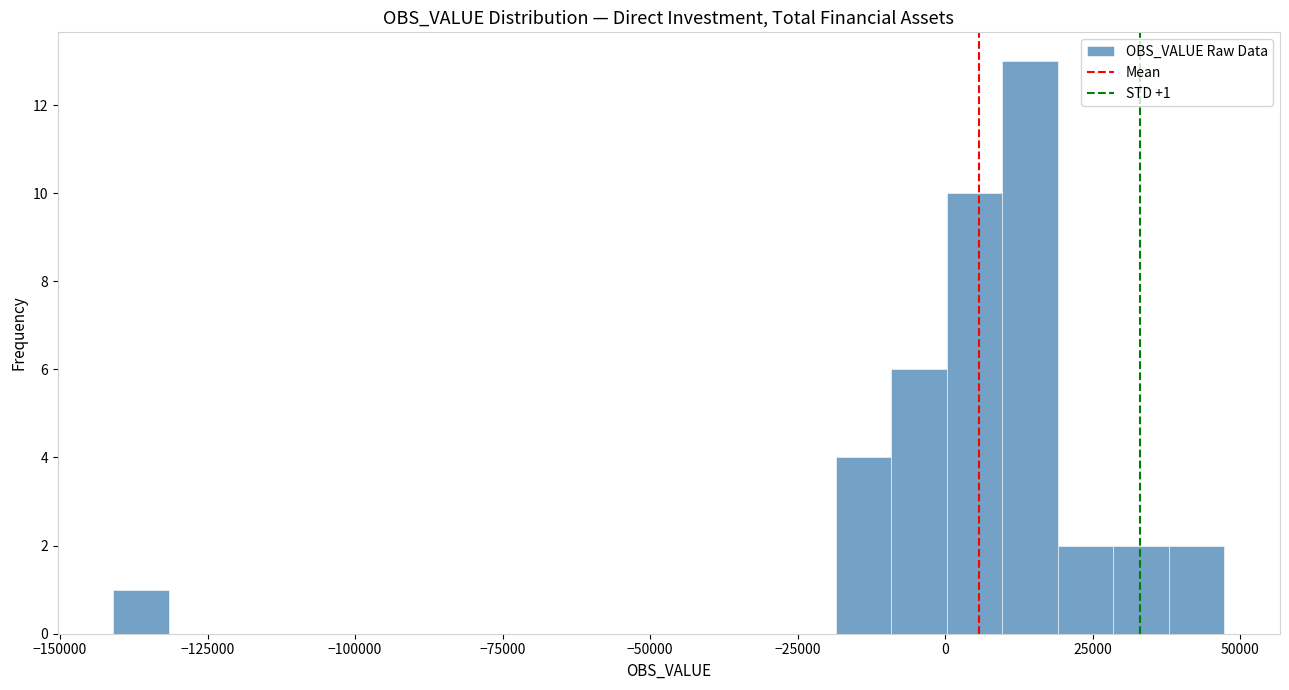

Around what value on the x-axis is the tallest bar? Give the approximate position of its centre, as read against the axis.

15000